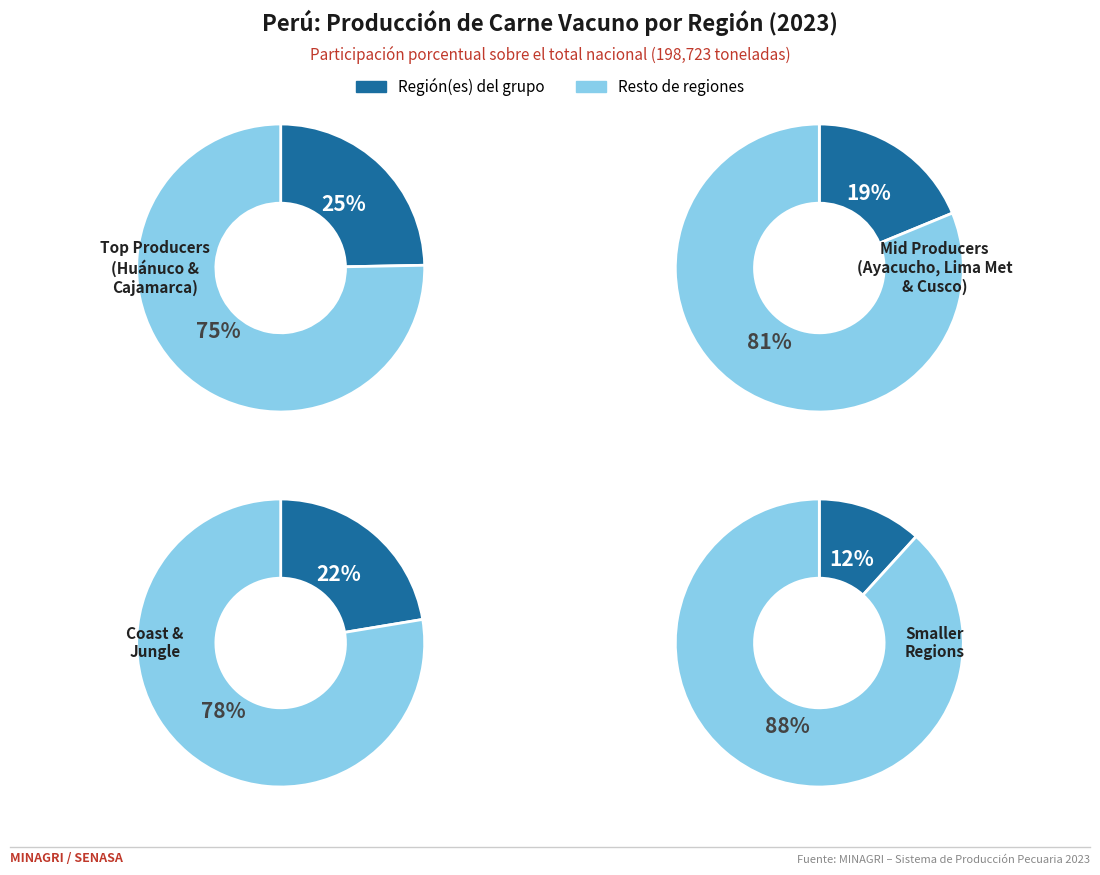

Does any single category account for the majority?

No